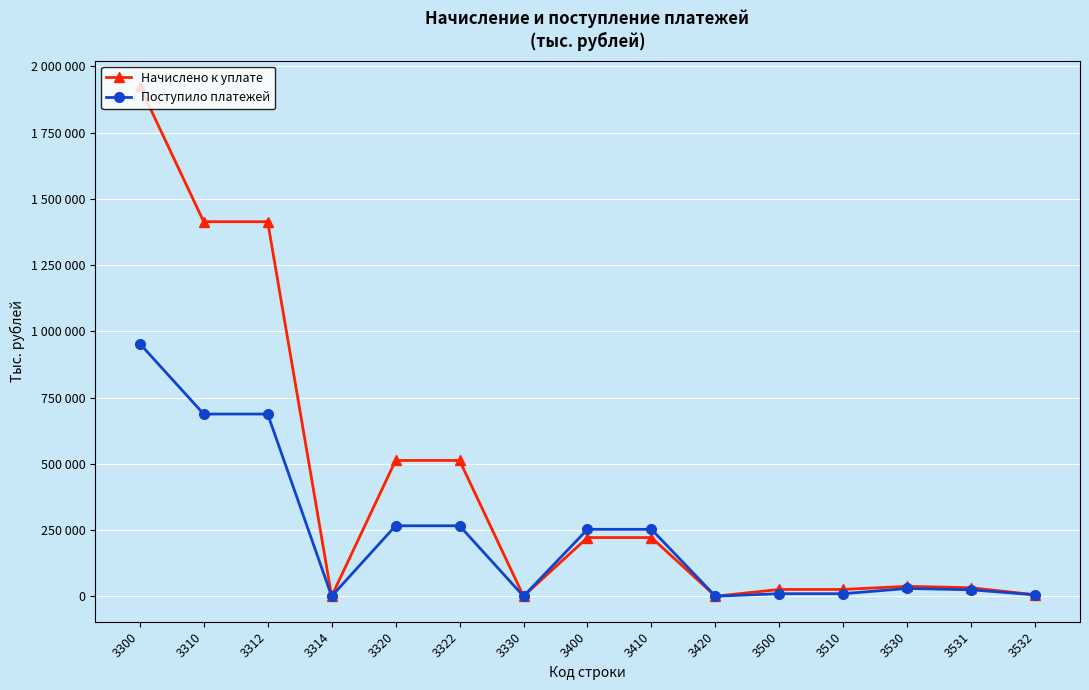

True or false: Начислено к уплате has a value of 43099 at 3510.

False